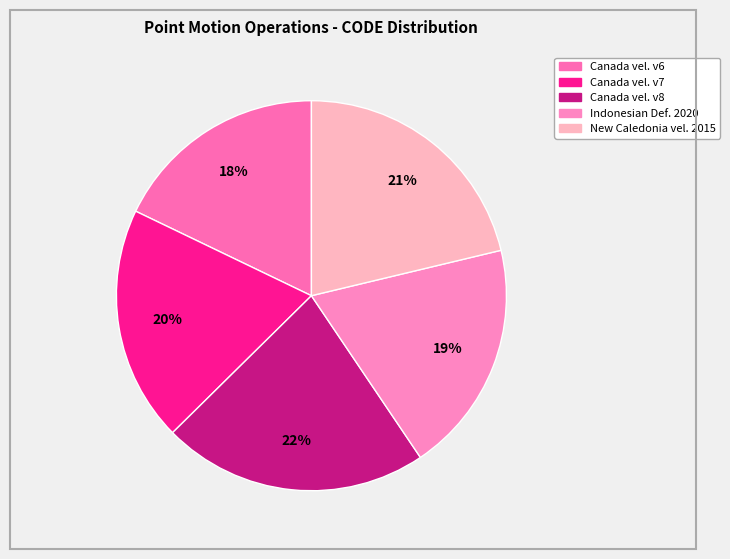

Which slice is the largest?

Canada velocity grid v8